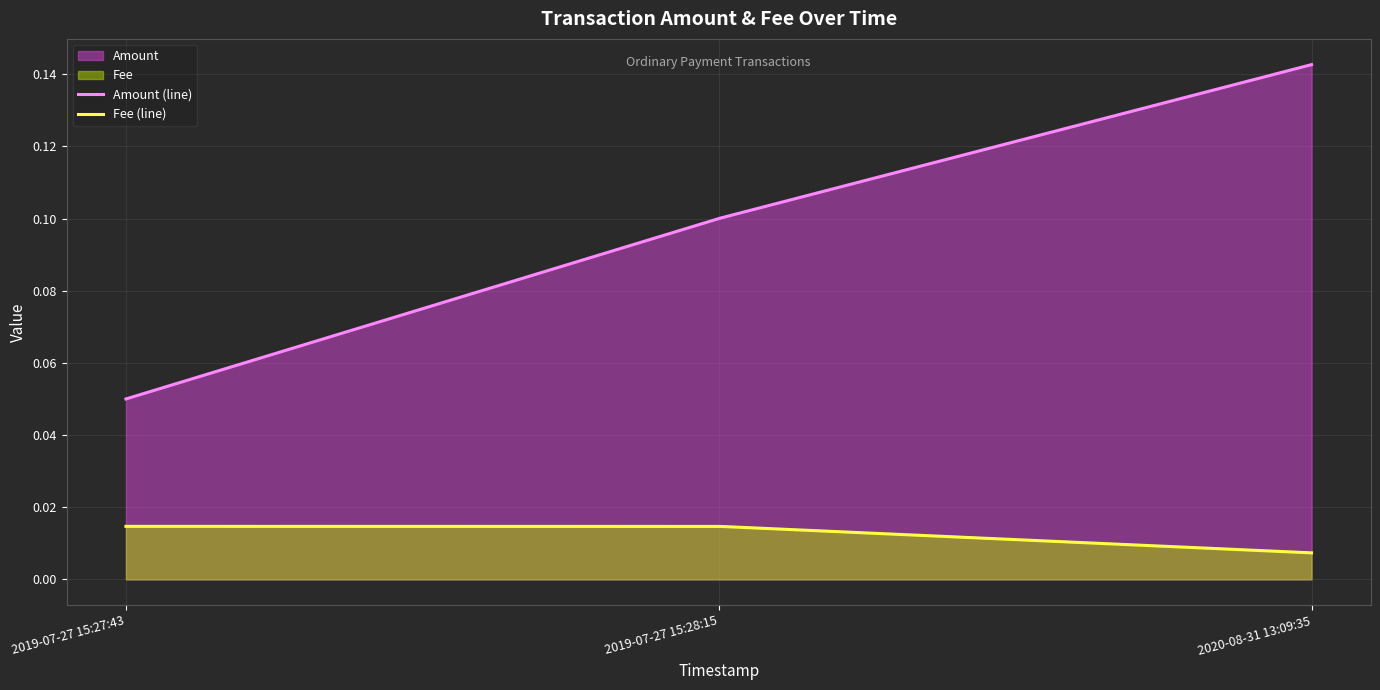

How many lines are shown in the chart?

2